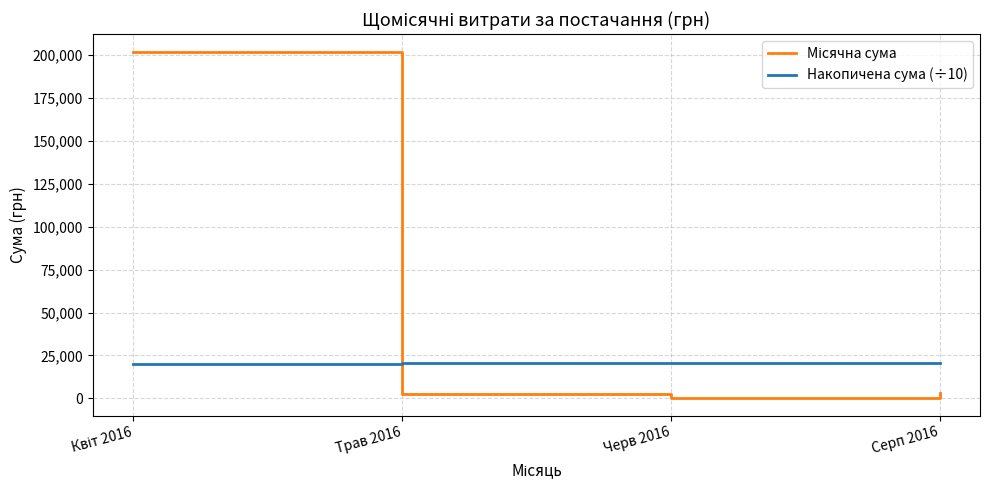

What is the greatest value displayed?

202102.4